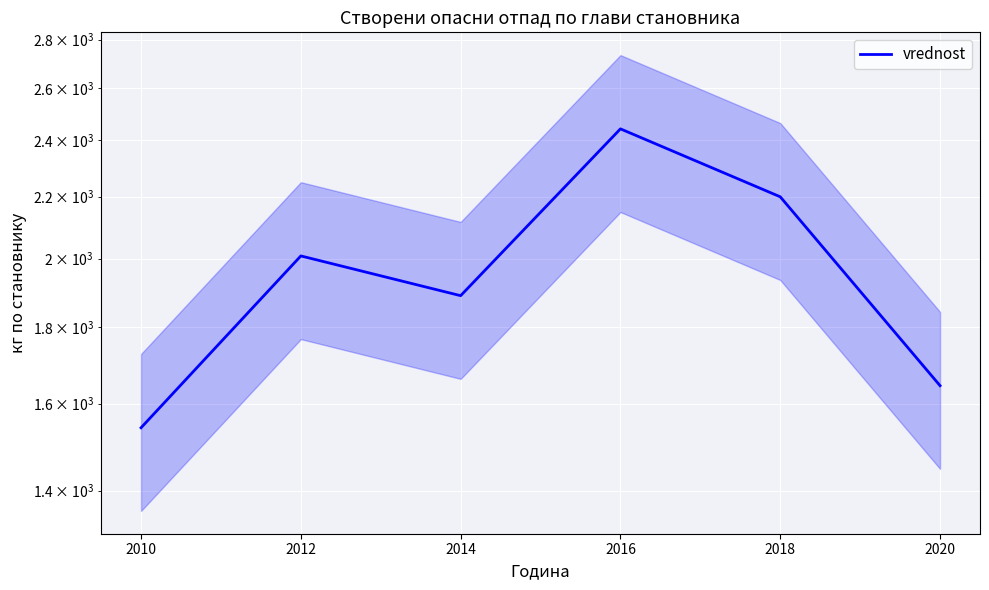

What is the difference between the second highest and second lowest values?

554